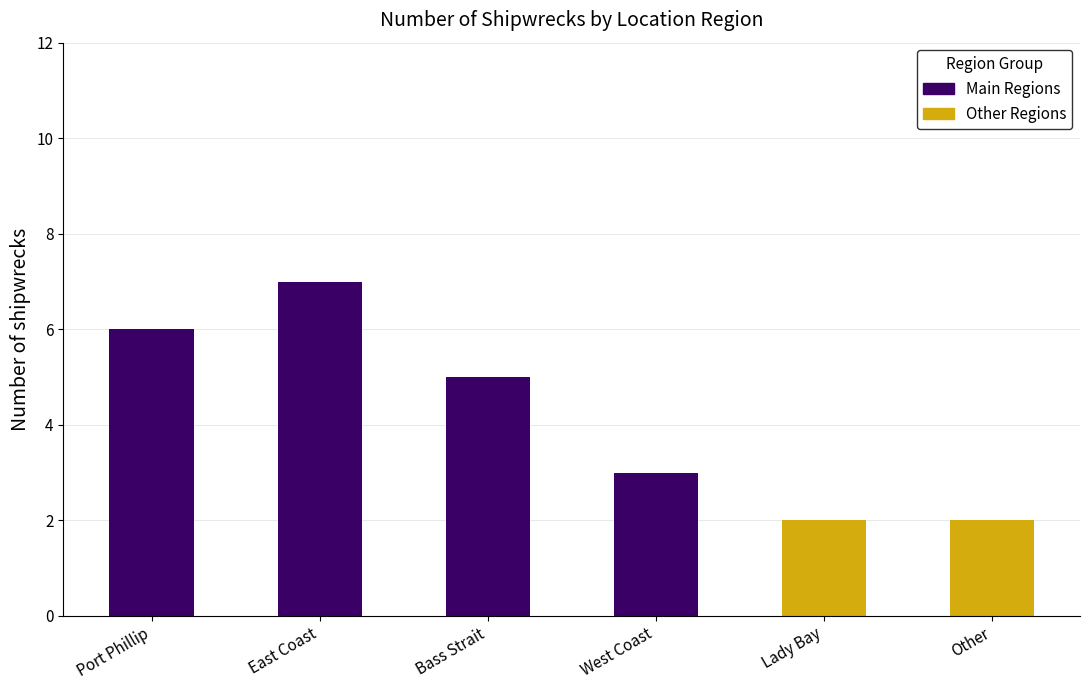

What is the value of the 2nd bar from the left?

7